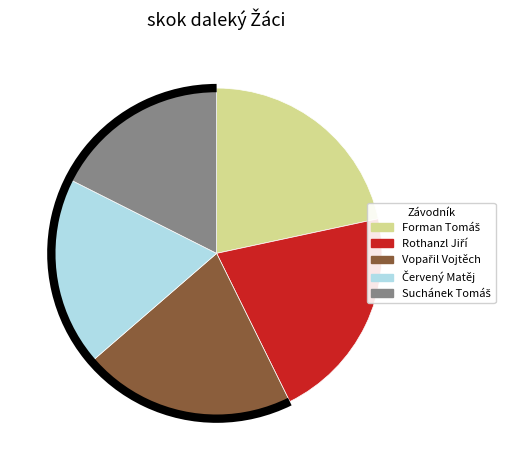

Is there any slice that represents more than half of the pie?

No